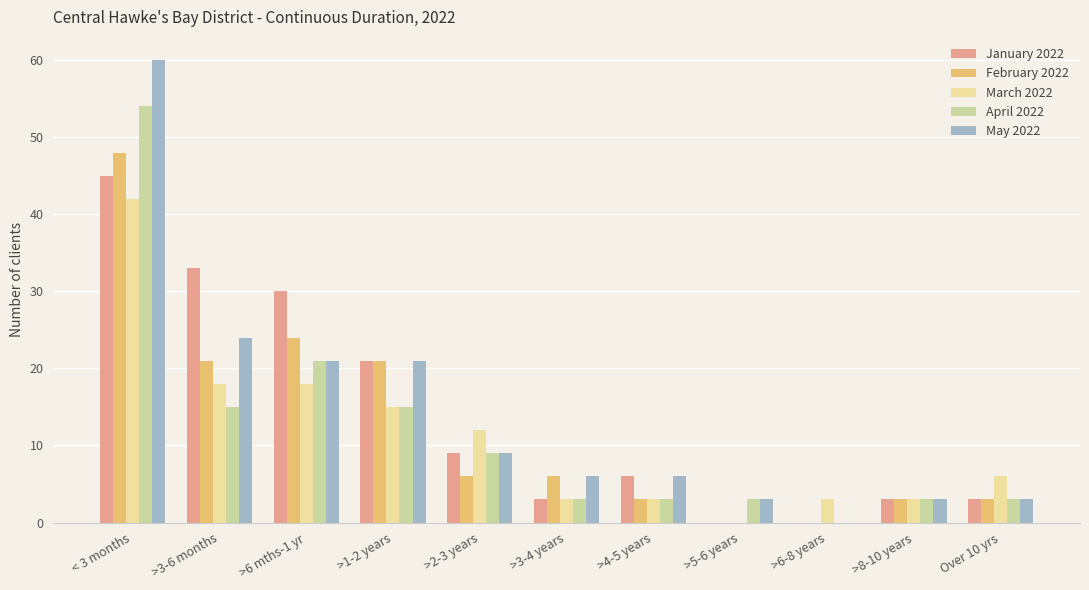

Which series has the largest range (max minus min)?

May 2022